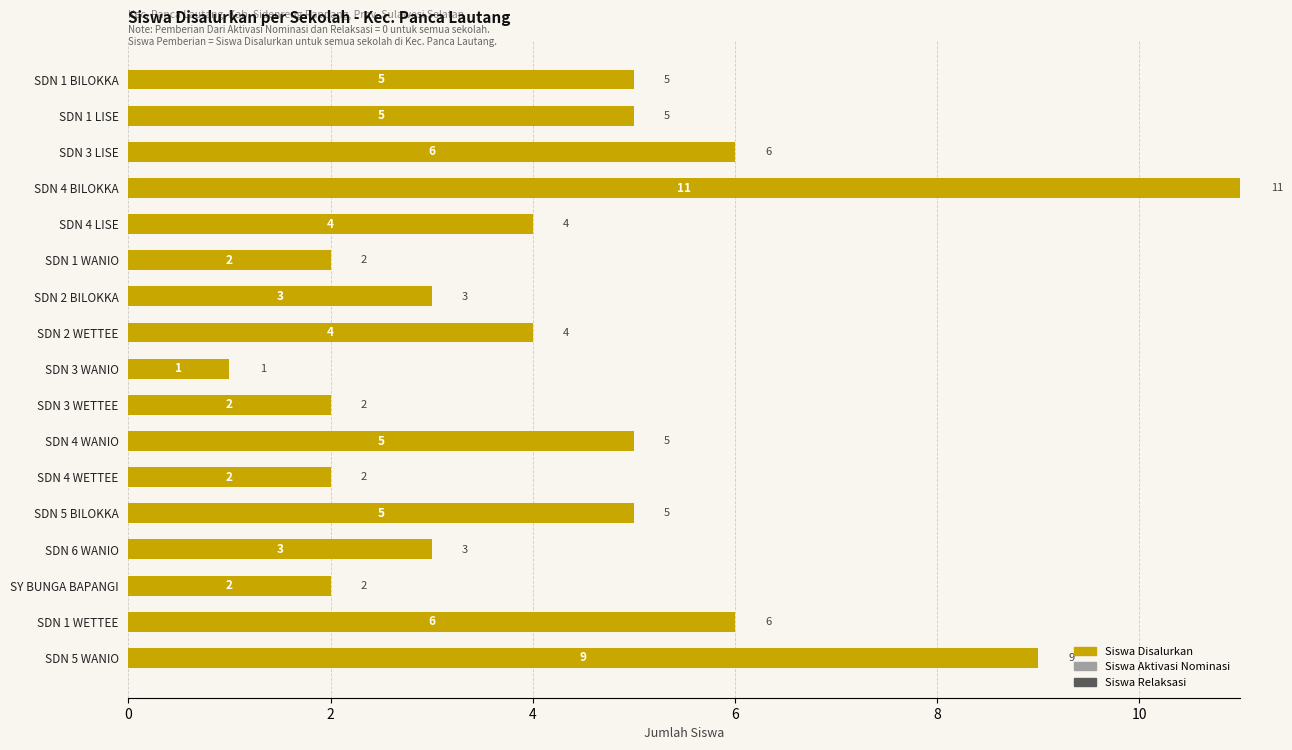

What is the change in value from SDN 1 WANIO to SDN 2 BILOKKA?

+1